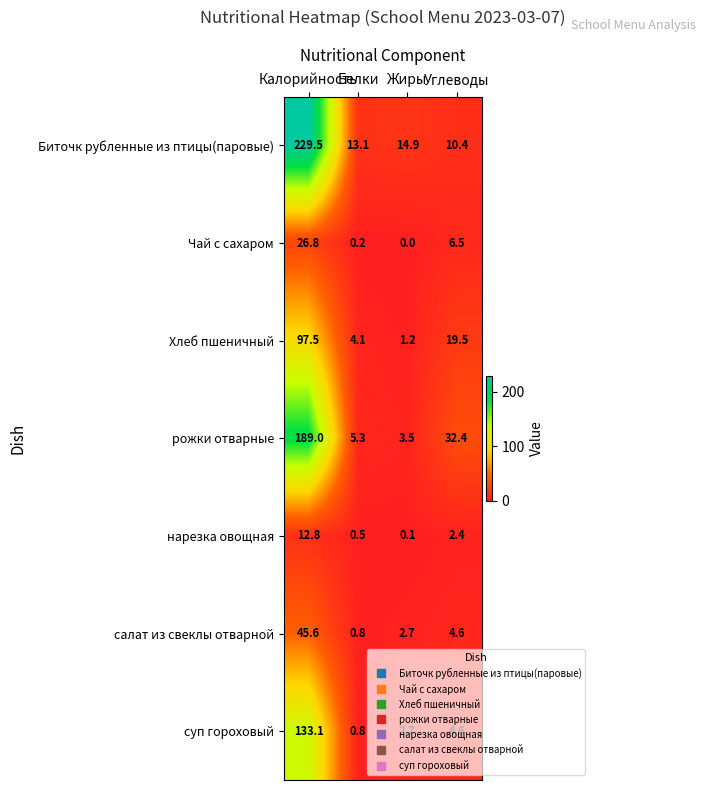

Which series has the widest spread of values?

Биточк рубленные из птицы(паровые)